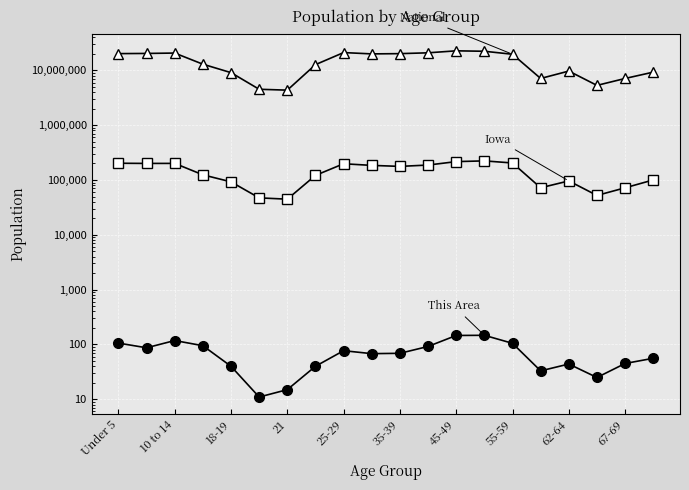

How many lines are shown in the chart?

3